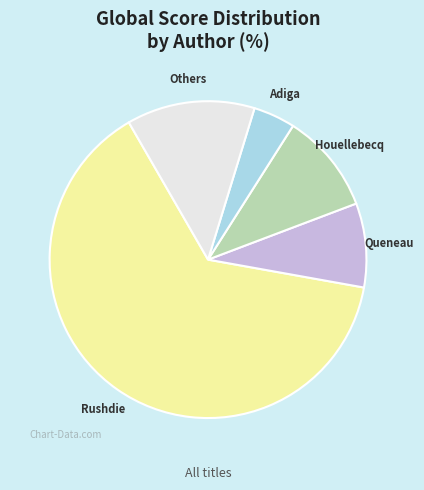

How many slices are in this pie chart?

5